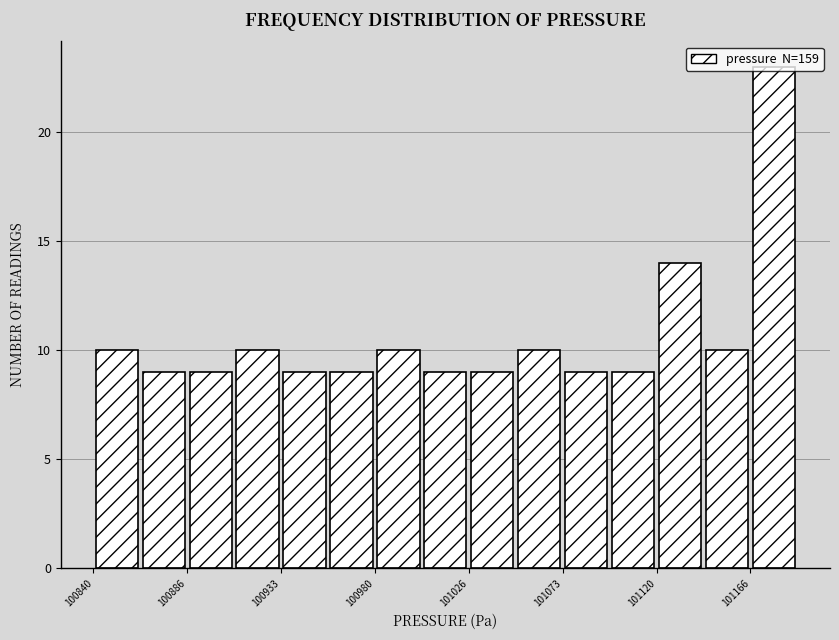

What is the height of the bar covering 101005 to 101025 on the x-axis? Neither the bar edges nor the heights are printed on the chart, so give them approximately, as read against the axes.

9